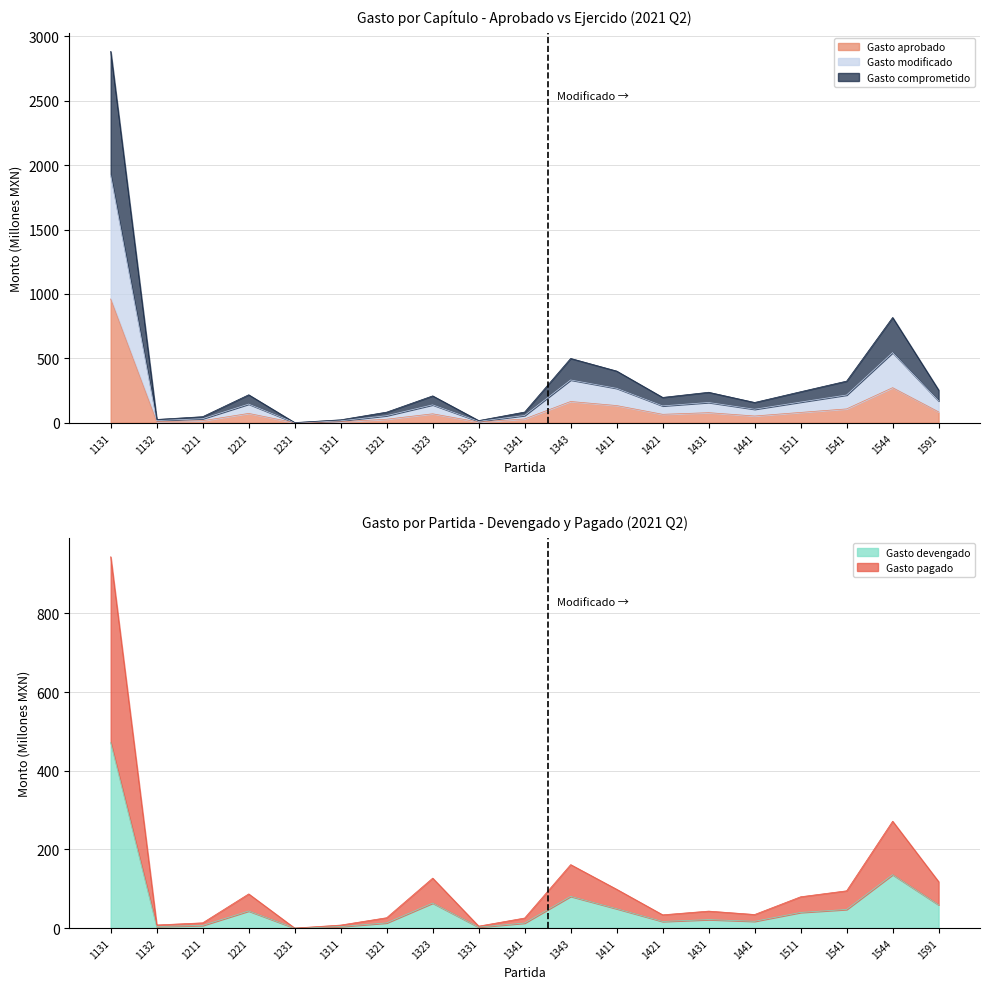

How many lines are shown in the chart?

5